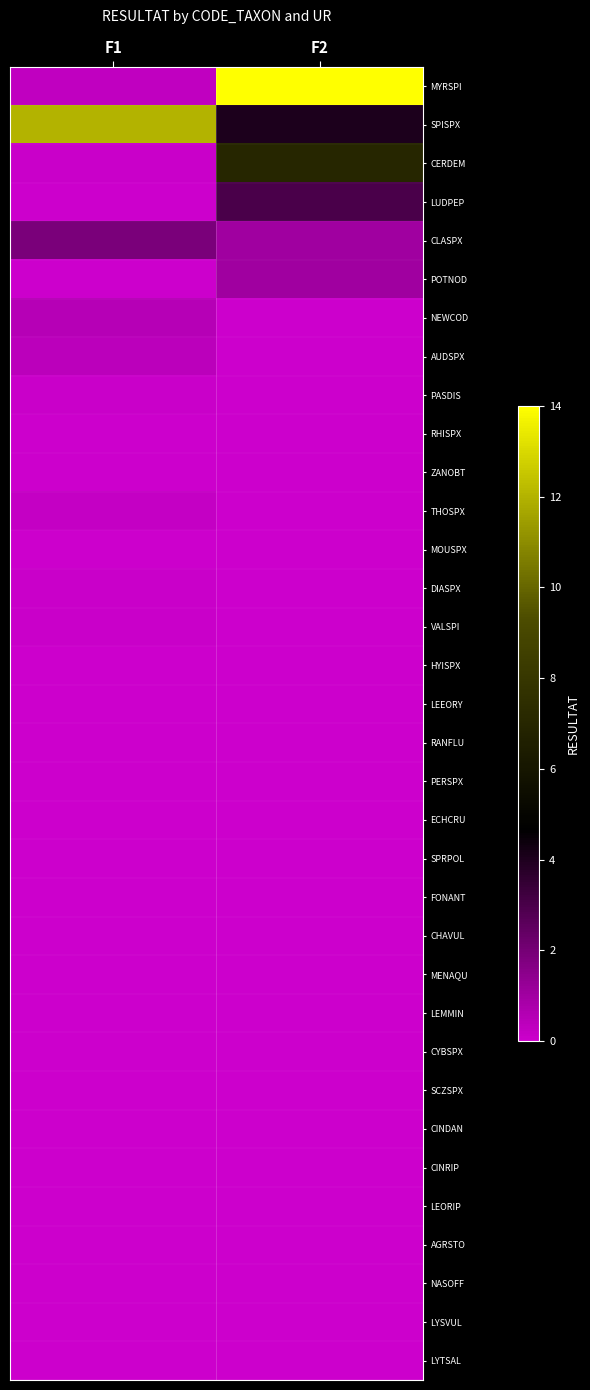

Which has a higher value, F1 or F2?

F2